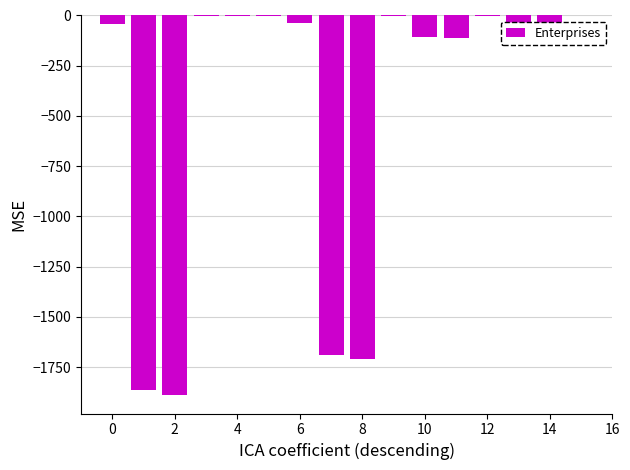

What is the sum of all values?

-7583.6